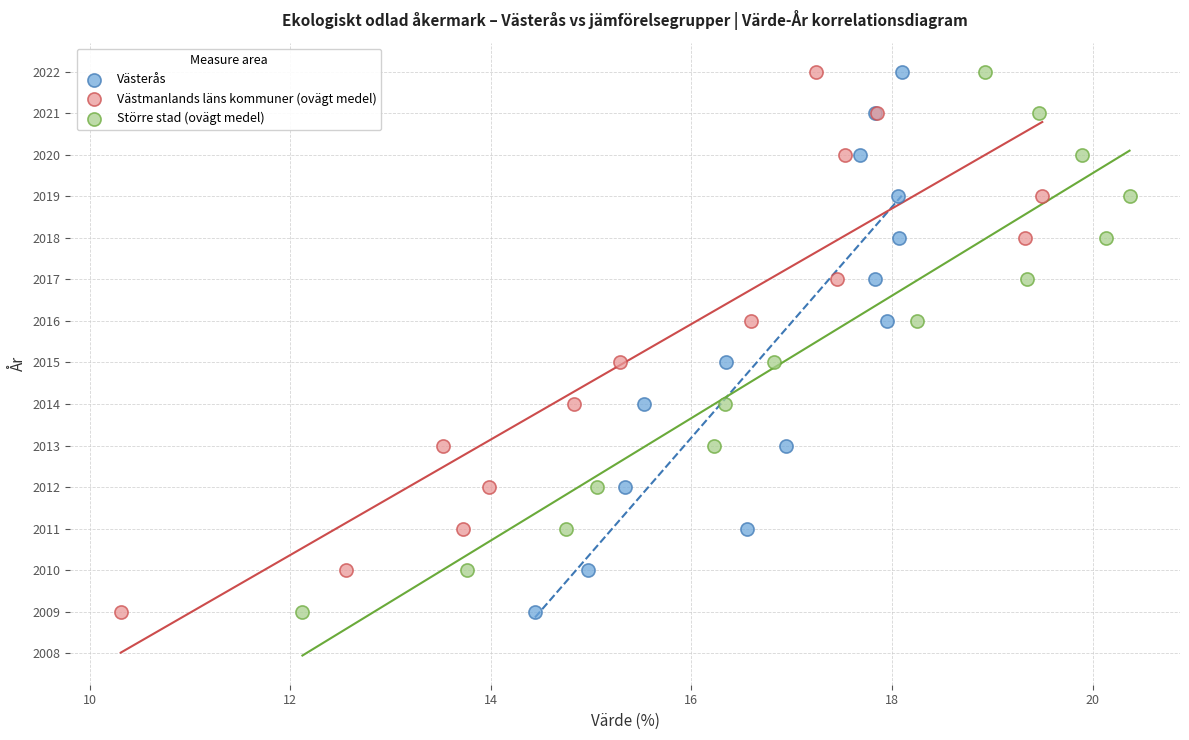

What are all the series names shown in the legend?

Västerås, Västmanlands läns kommuner (ovägt medel), Större stad (ovägt medel)